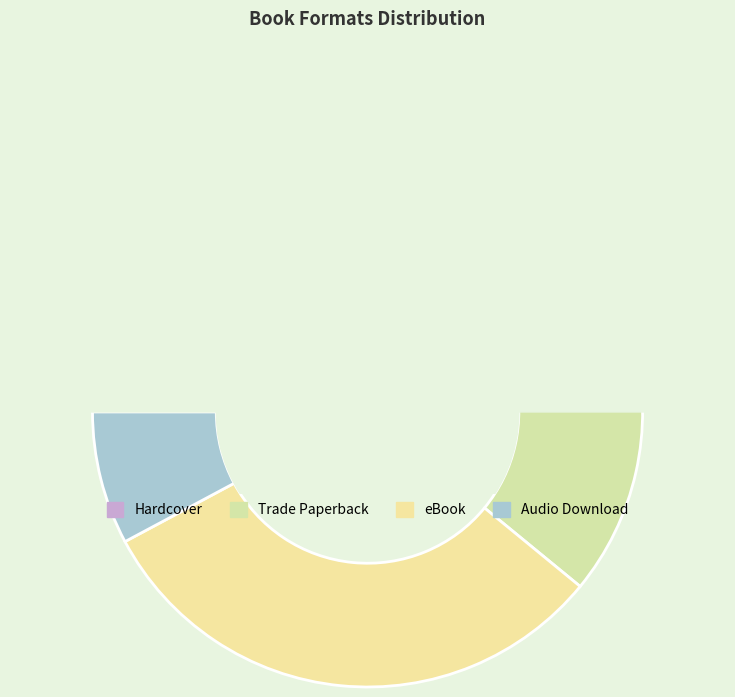

Is eBook the majority of the pie?

No